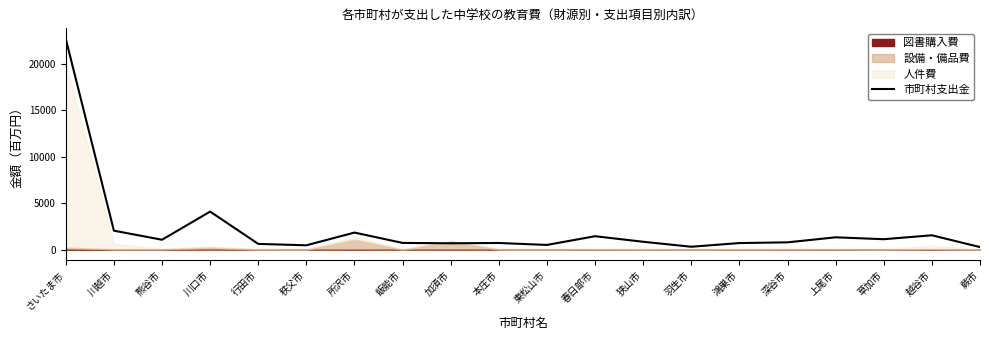

What is the change in value from 飯能市 to 草加市?

+399.3